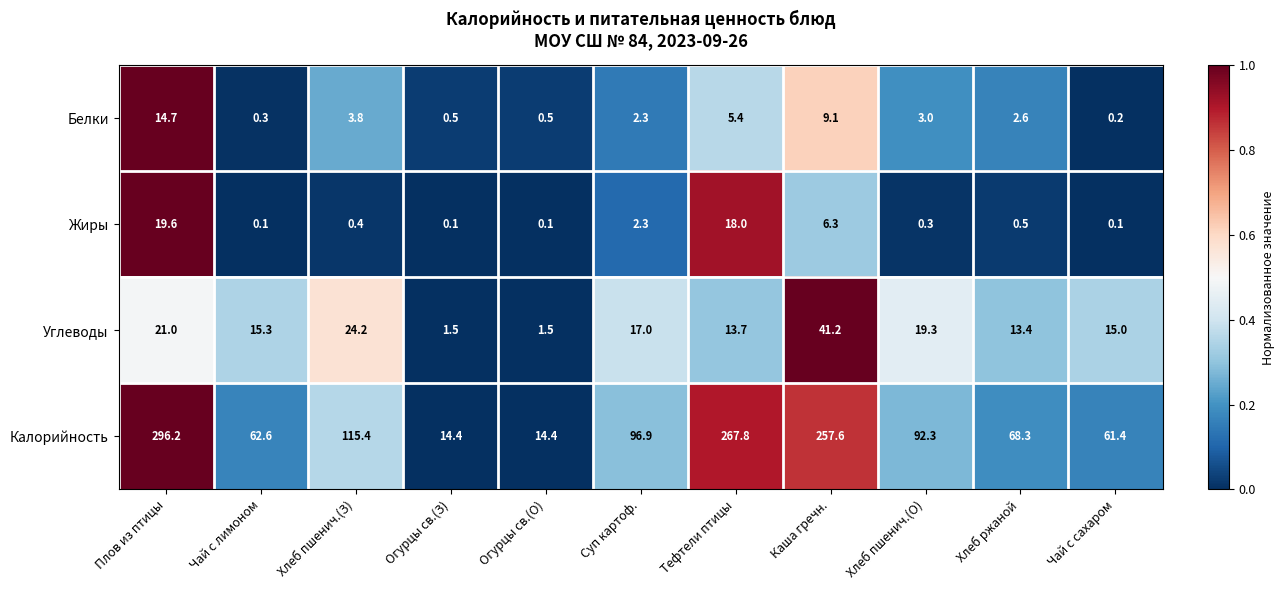

What is the difference between the maximum and second lowest values in the Белки series?

14.4